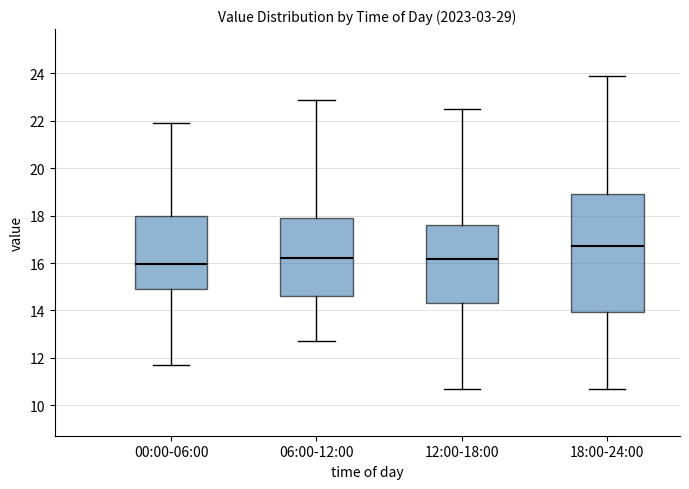

Comparing the boxes themselves (not the whiskers), which one is the tallest?

18:00-24:00